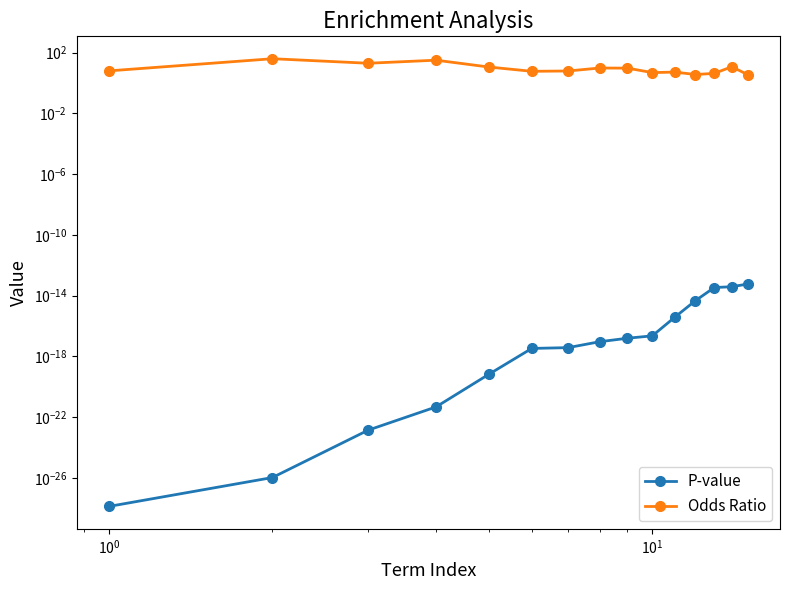

True or false: P-value and Odds Ratio cross at least once.

False